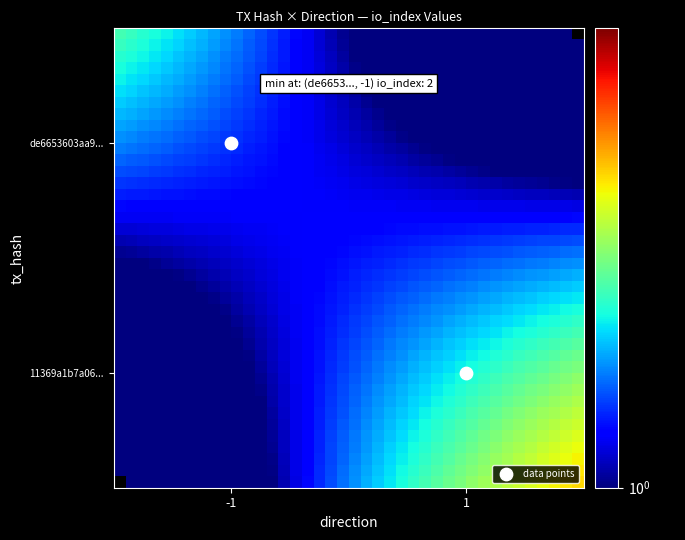

Read the de6653603aa9e893e12ba8da8c3c0ef85bd2c2f value at direction.

-1